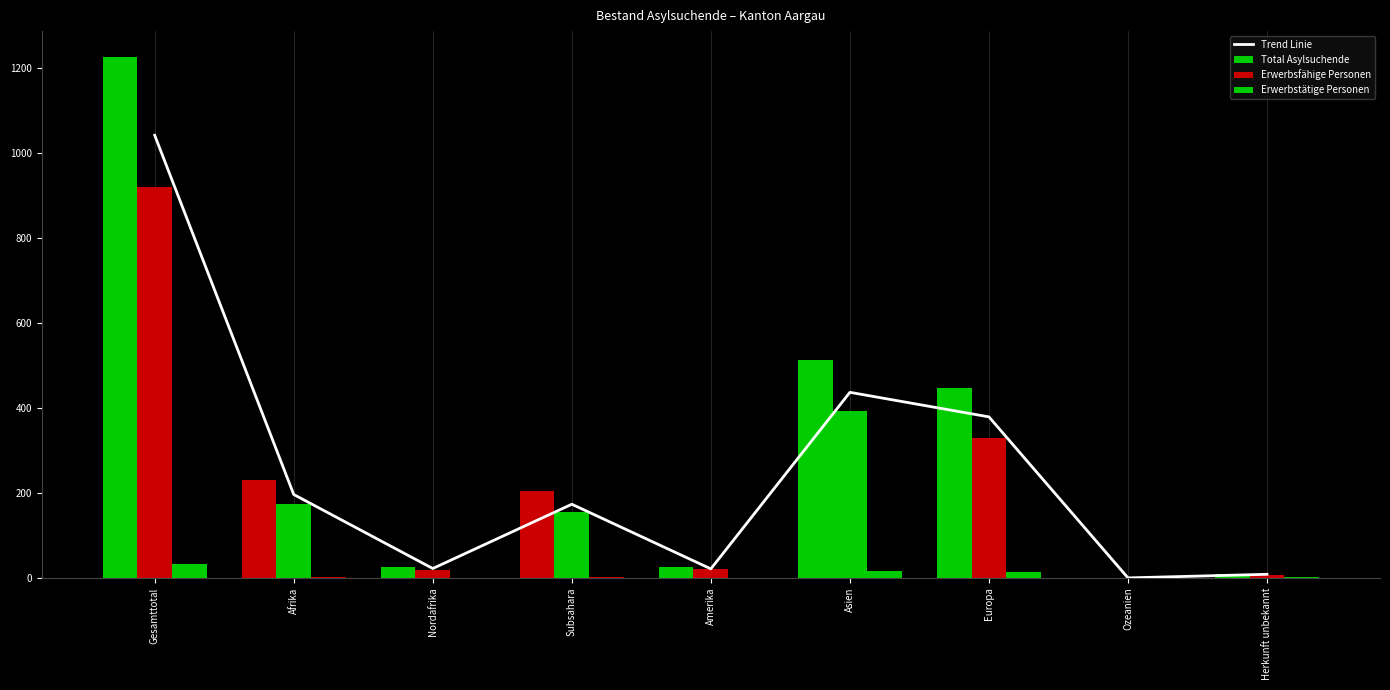

At Ozeanien, list the series in order from smallest to largest.

Trend Linie, Total Asylsuchende, Erwerbsfähige Personen, Erwerbstätige Personen